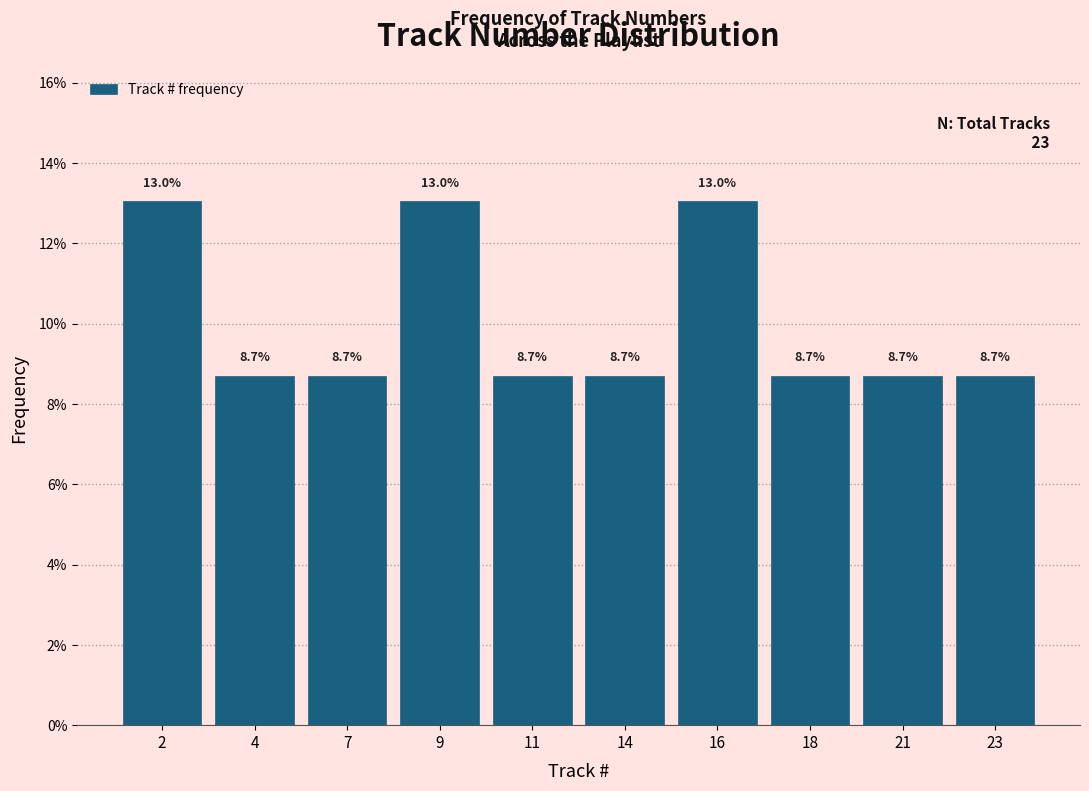

Reading left to right, list all the values displayed in this chart.

13.0	8.7	8.7	13.0	8.7	8.7	13.0	8.7	8.7	8.7